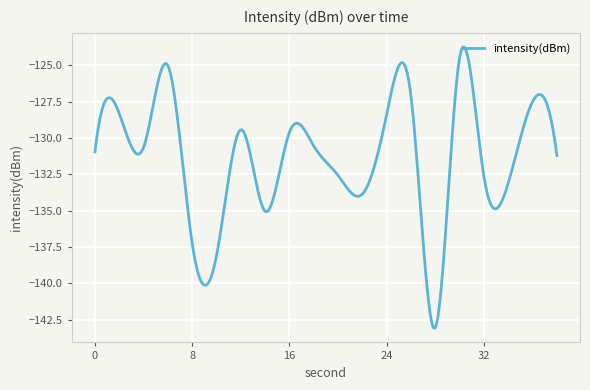

What is the difference between the maximum and minimum values?

19.3